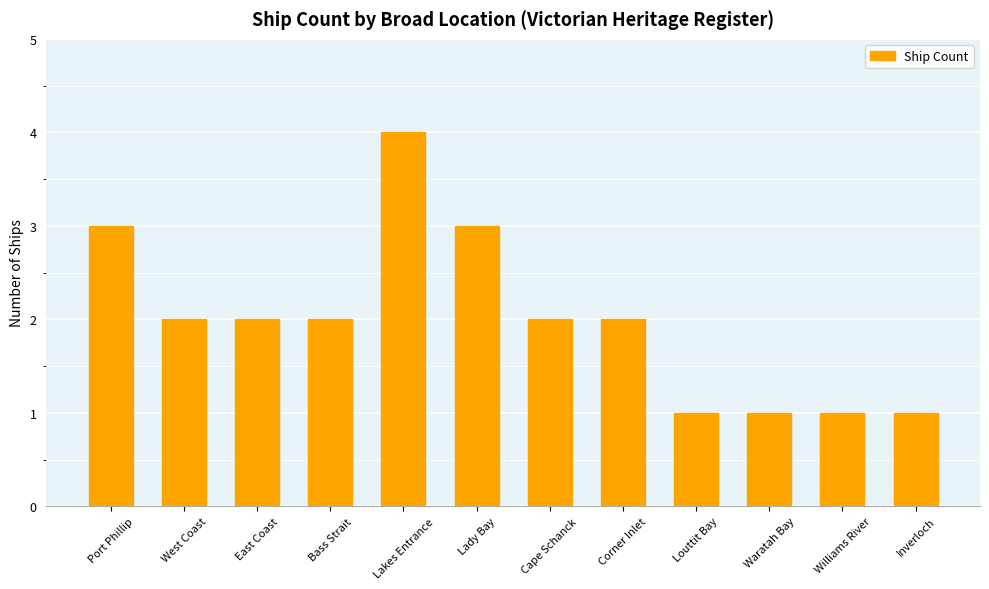

Approximately how many times larger is the value at Waratah Bay compared to Bass Strait?

0.5